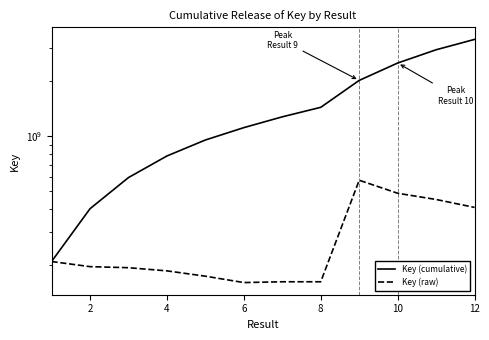

Is it true that Key (raw) equals 247725709 at 4?

False